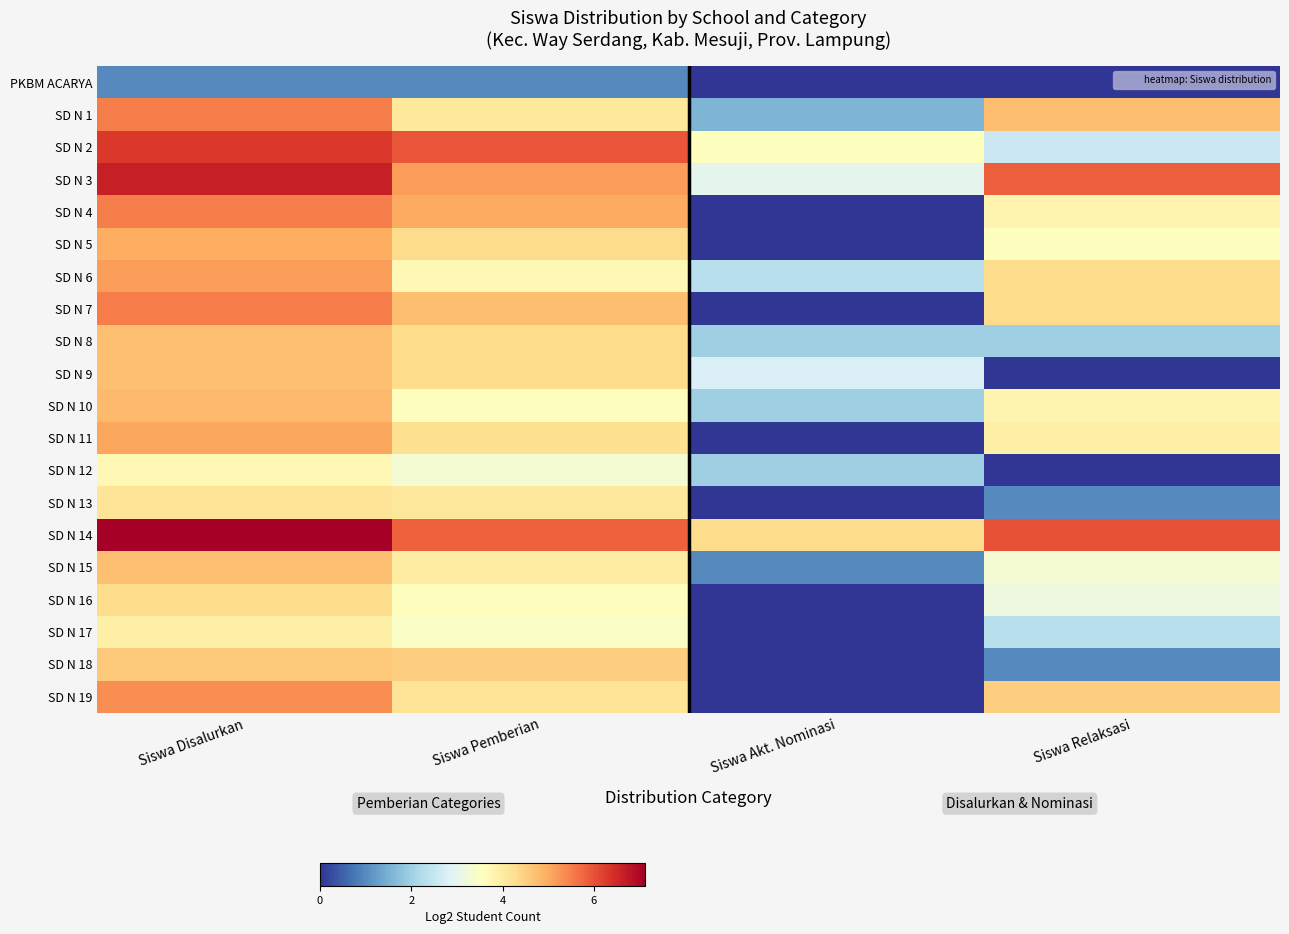

How many data points does each series have?

4